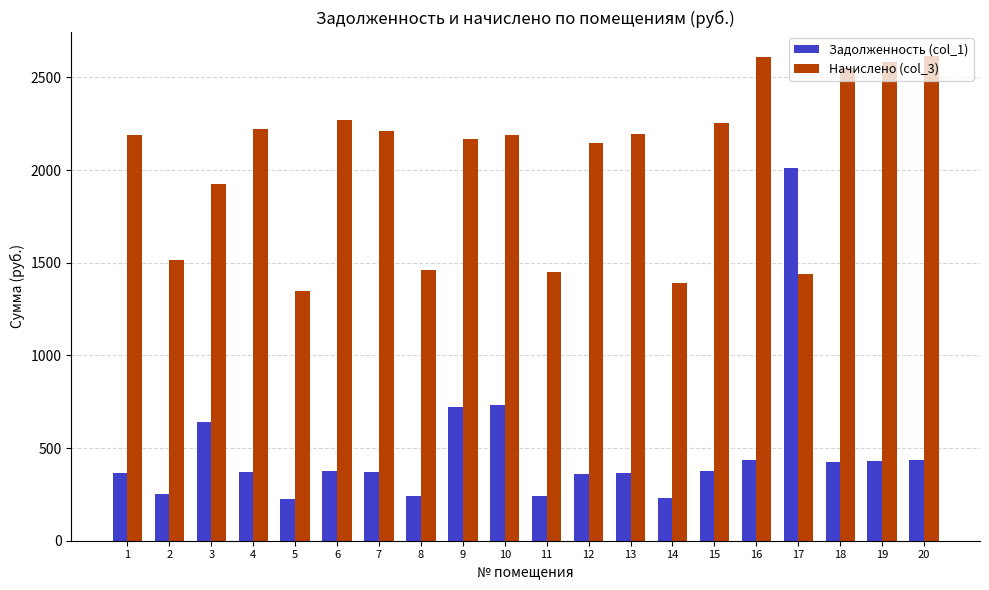

What is the highest value of the Задолженность (col_1) series?

2009.0